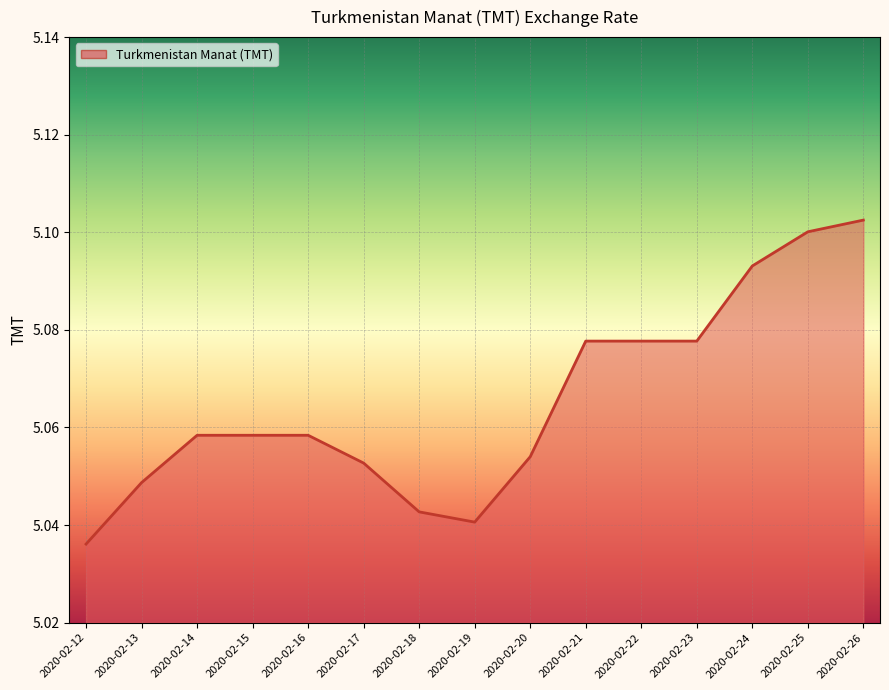

Which label corresponds to the largest value in the chart?

2020-02-26